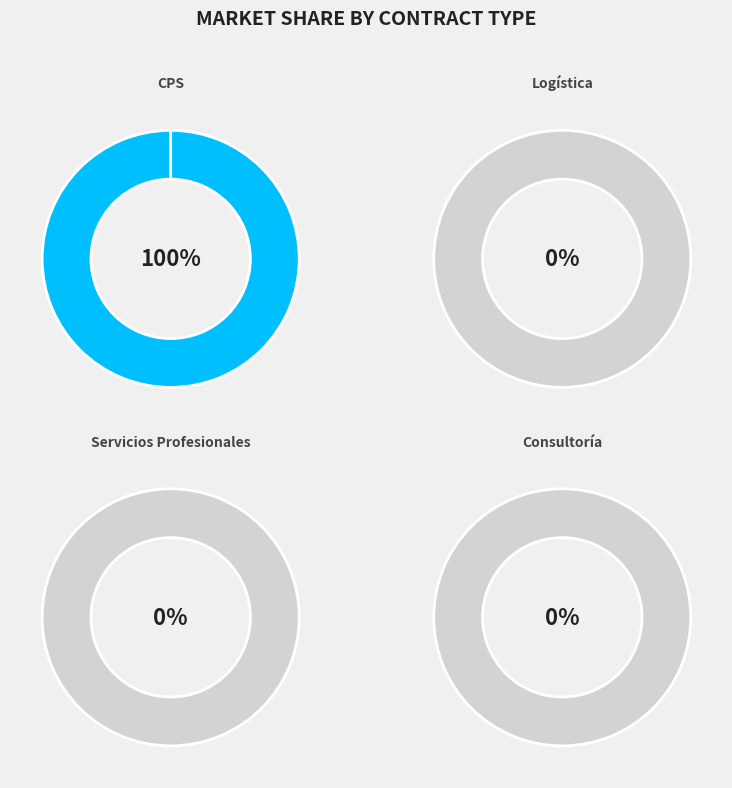

The Consultoría slice represents 1% of the pie. True or false?

False